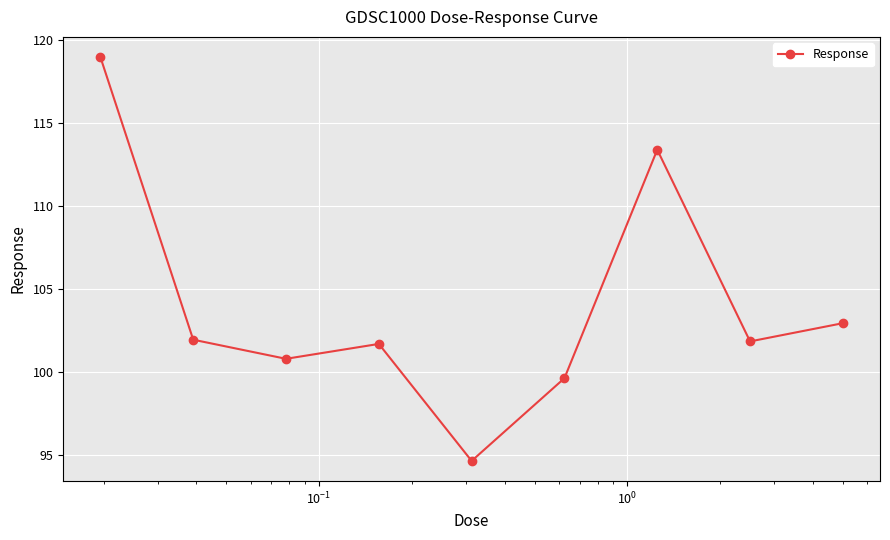

What is the sum of all values?

935.9